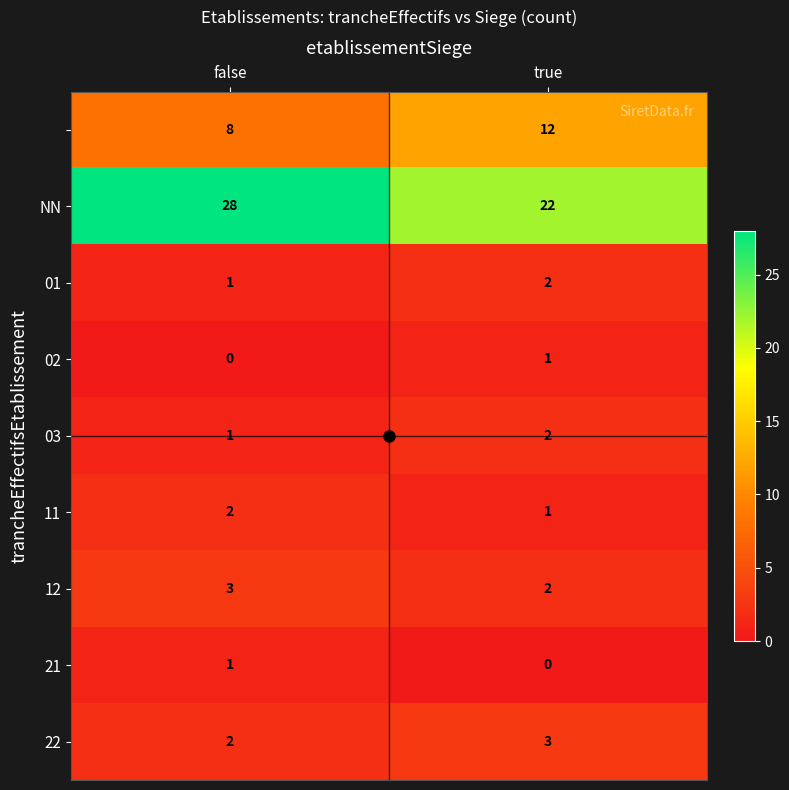

What is the maximum value shown in the chart?

28